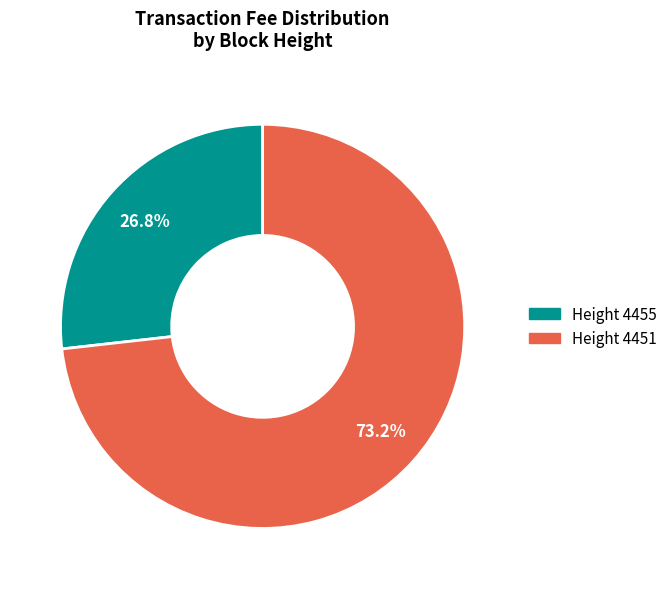

Is there any slice that represents more than half of the pie?

Yes